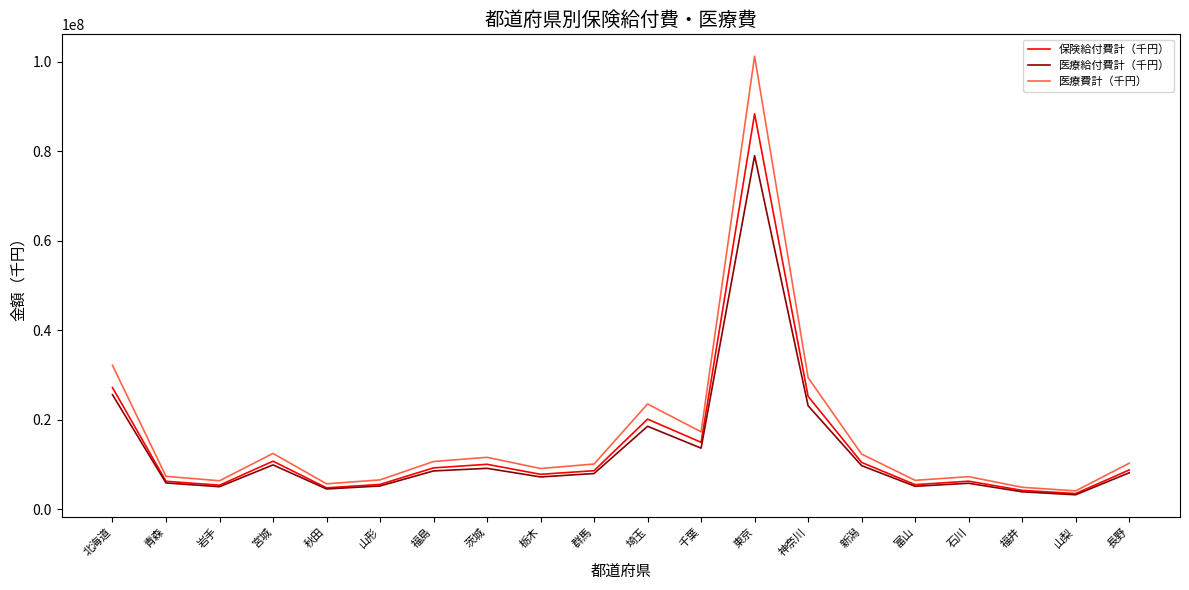

What is the difference between the highest and lowest values at 神奈川?

6271072.5